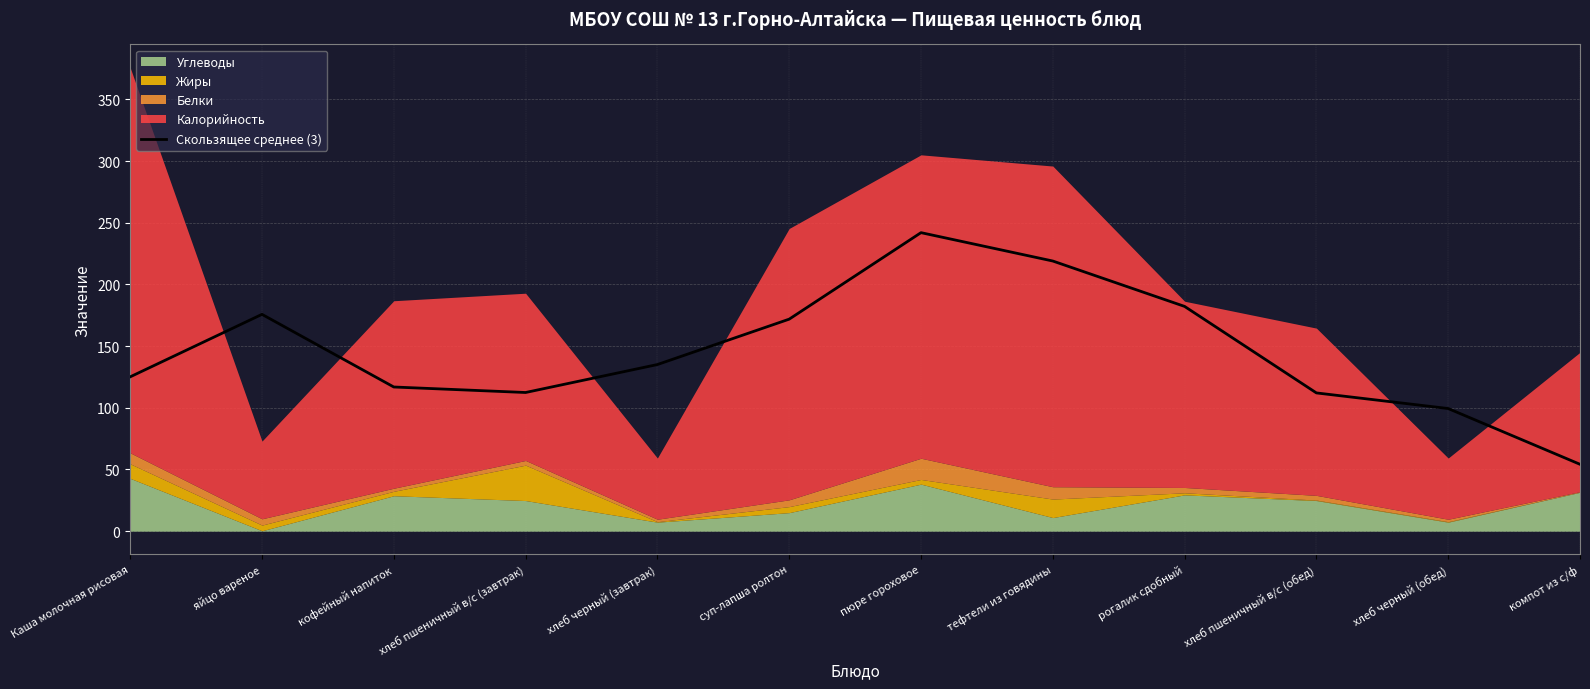

How many categories are shown in the chart?

12